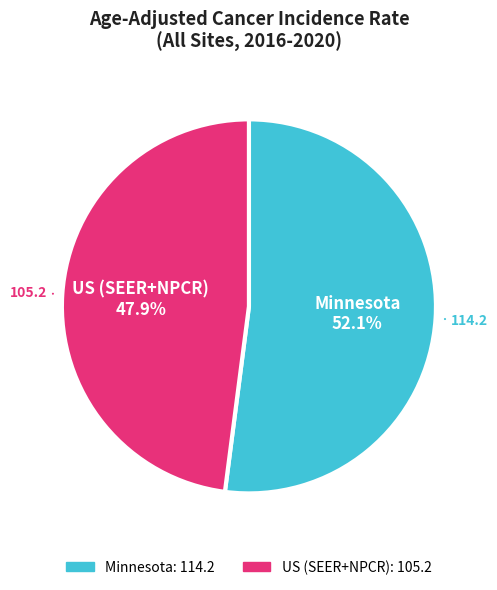

The US (SEER+NPCR) slice represents 48% of the pie. True or false?

True